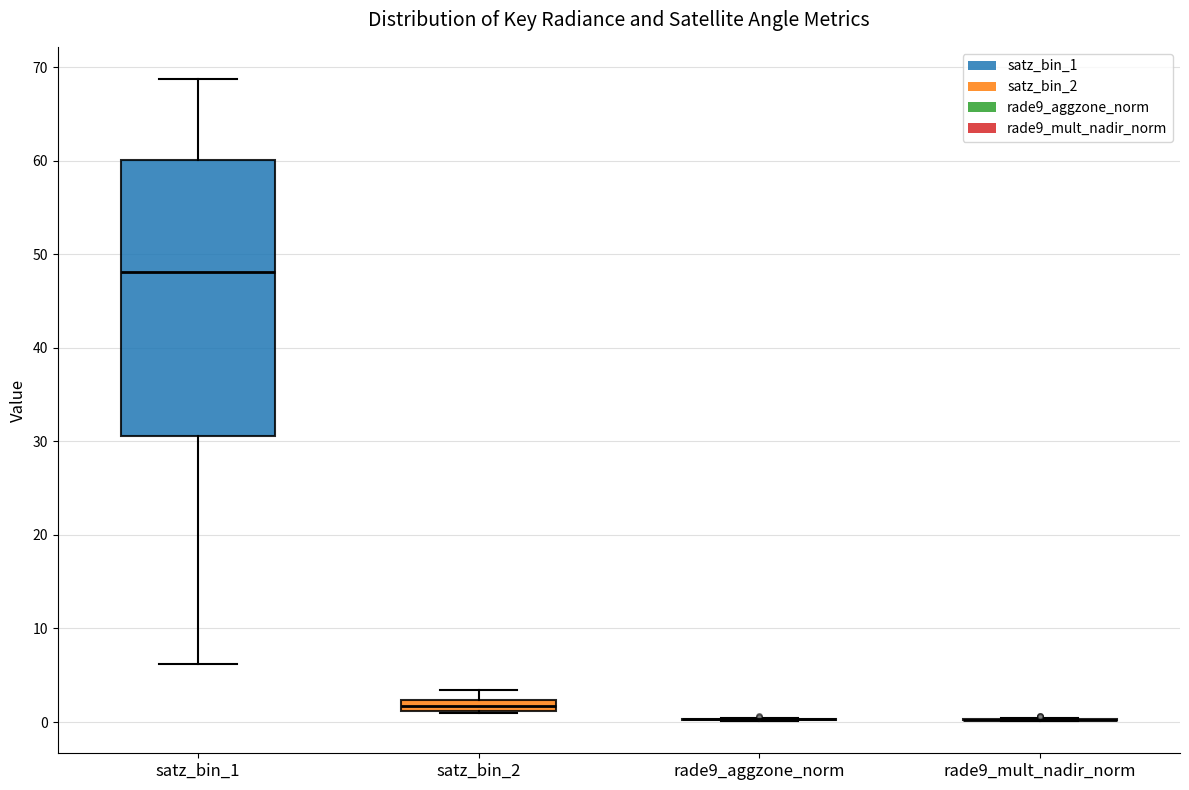

Comparing the boxes themselves (not the whiskers), which one is the tallest?

satz_bin_1